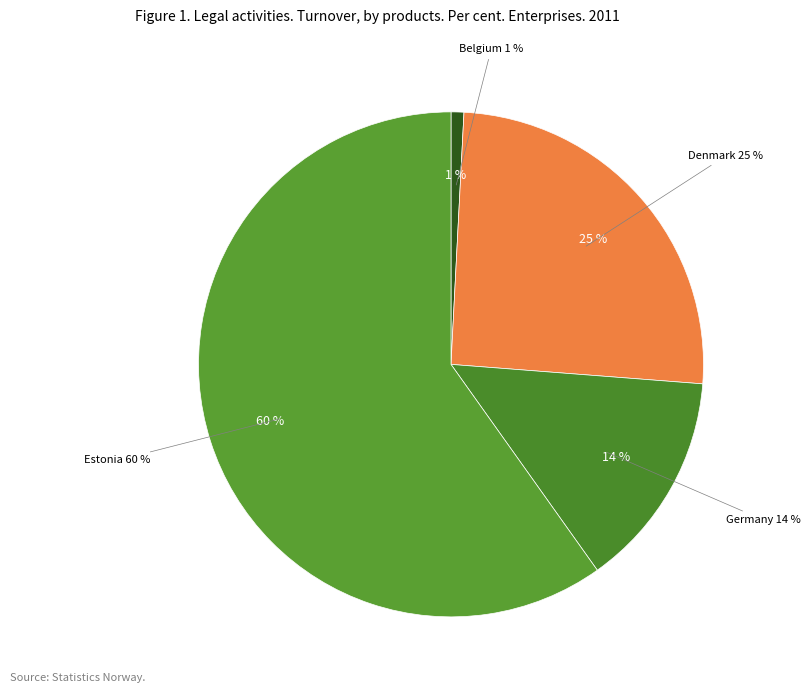

What is the majority slice?

Estonia